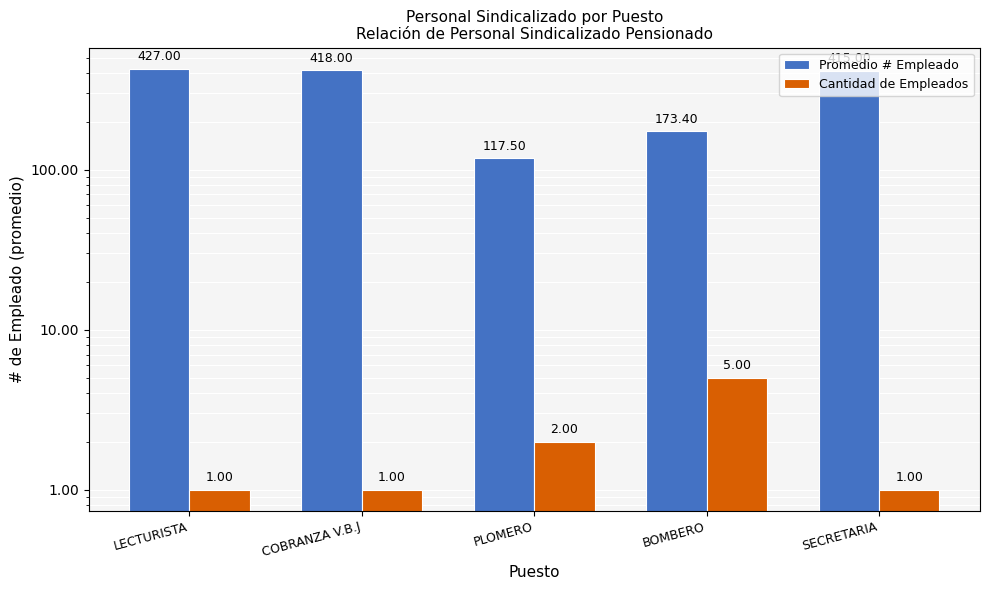

At which category is the sum across all series the highest?

LECTURISTA